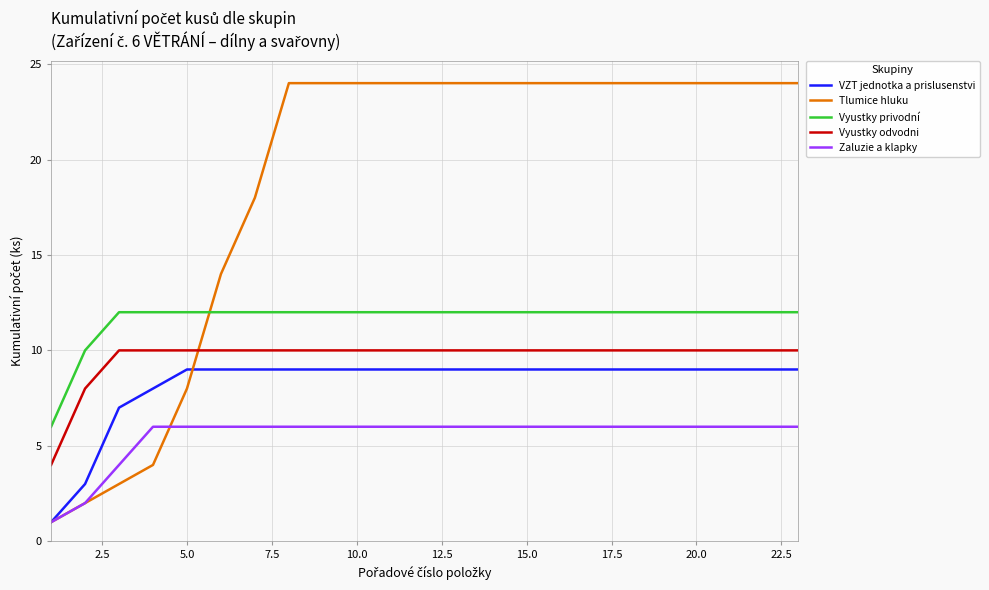

How many lines are shown in the chart?

5